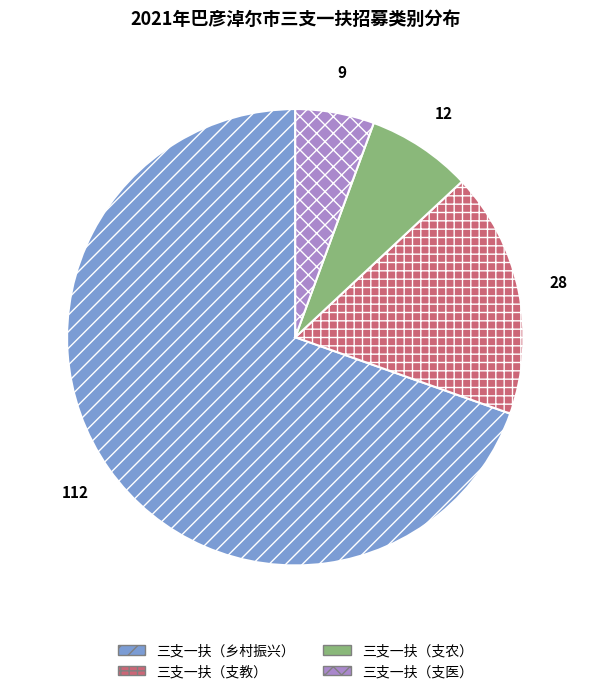

Does 三支一扶（乡村振兴） represent more than half of the total?

Yes